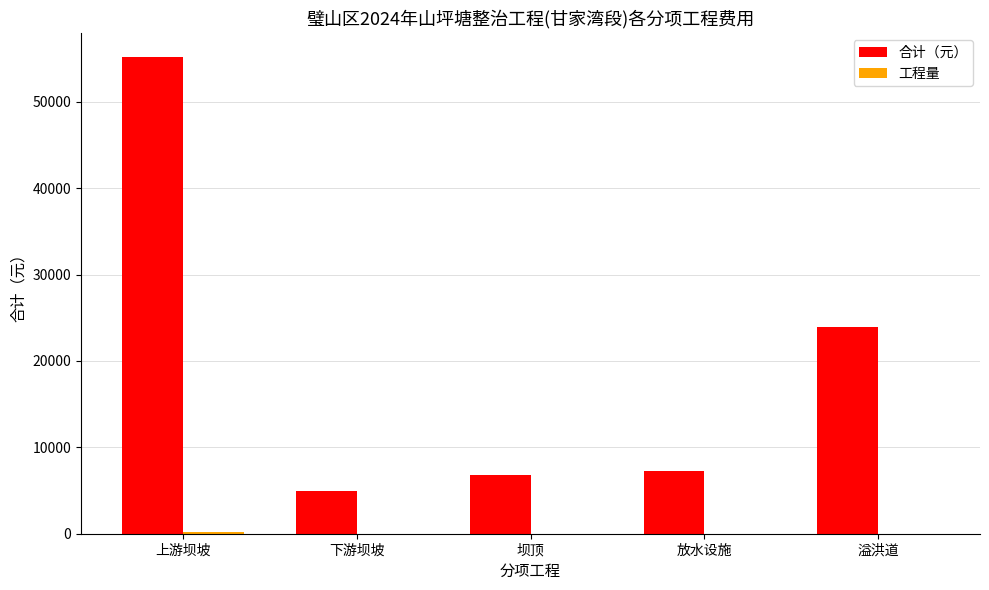

At which category is the sum across all series the highest?

上游坝坡